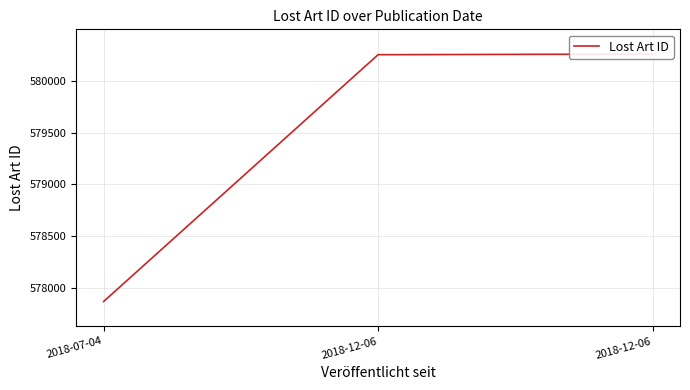

Reading left to right, extract all data points from this chart.

2018-07-04=577868	2018-12-06=580254	2018-12-06=580260